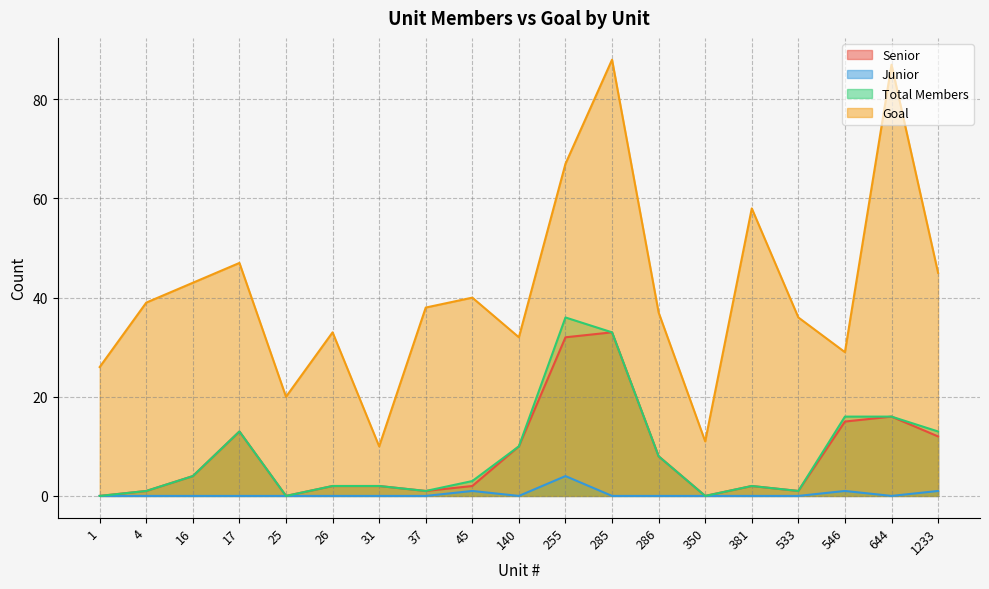

What is the difference between the highest and lowest values at 140?

32